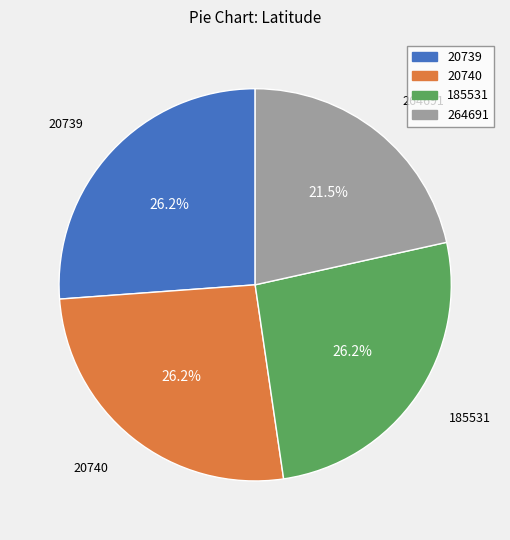

What is the ratio of the value at 20740 to the value at 264691?

1.2